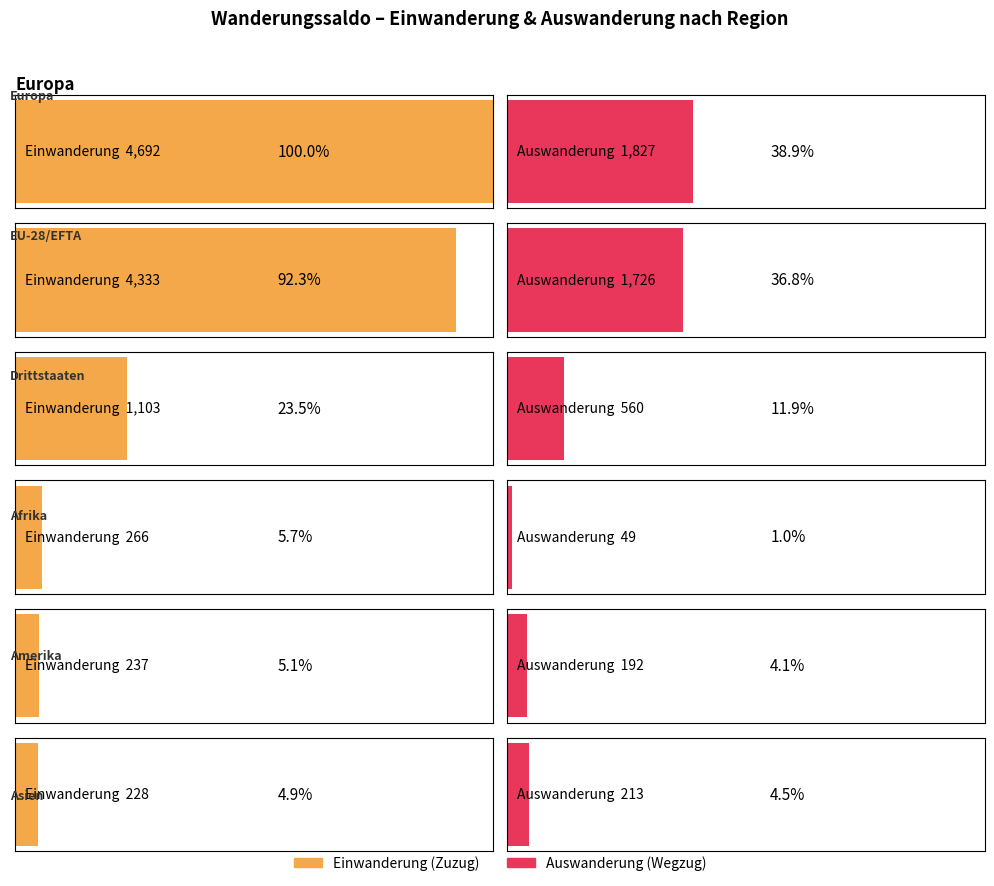

At how many categories does at least one series exceed 3352?

2